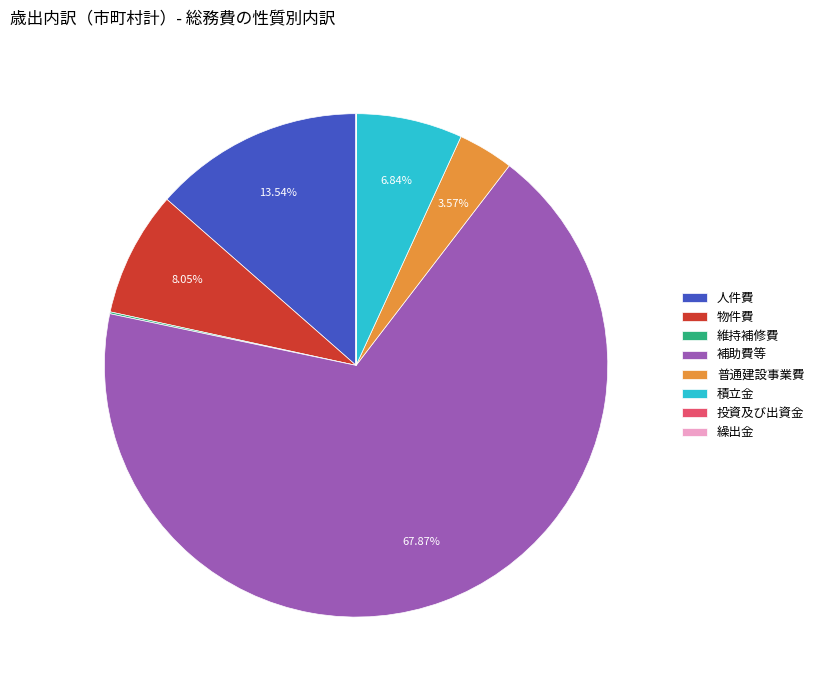

What percentage is the 人件費 slice, to the nearest percent?

14%